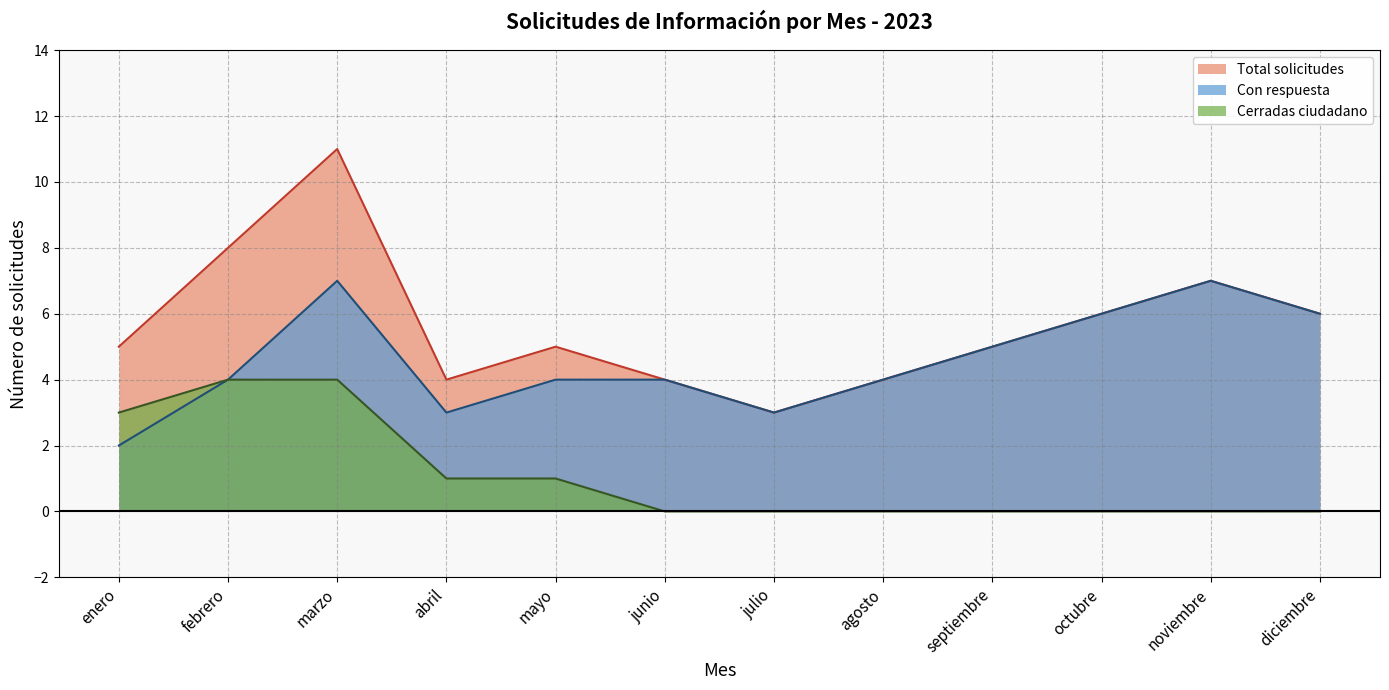

In Total solicitudes, how many points are higher than both neighbors (excluding endpoints)?

3